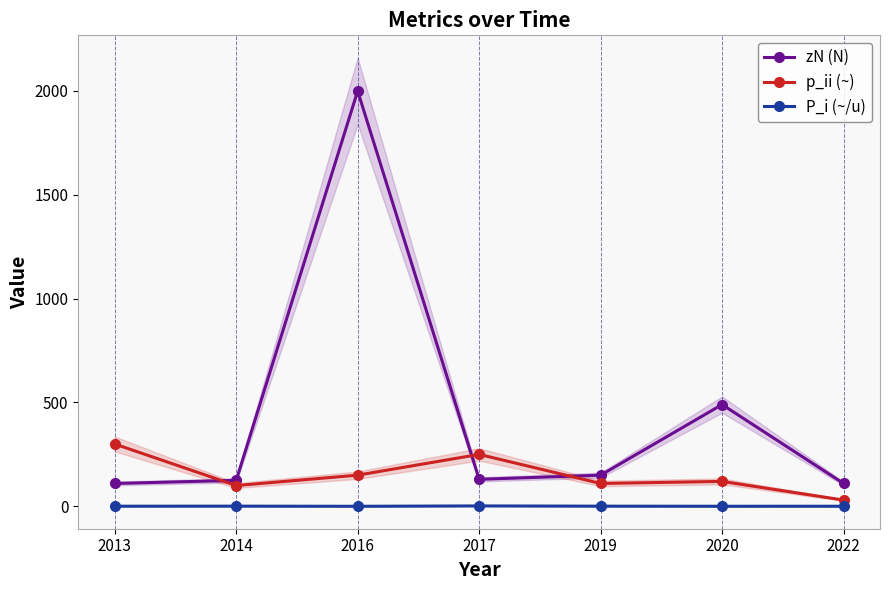

The P_i (~/u) series shows 0.2 at 2020. True or false?

True